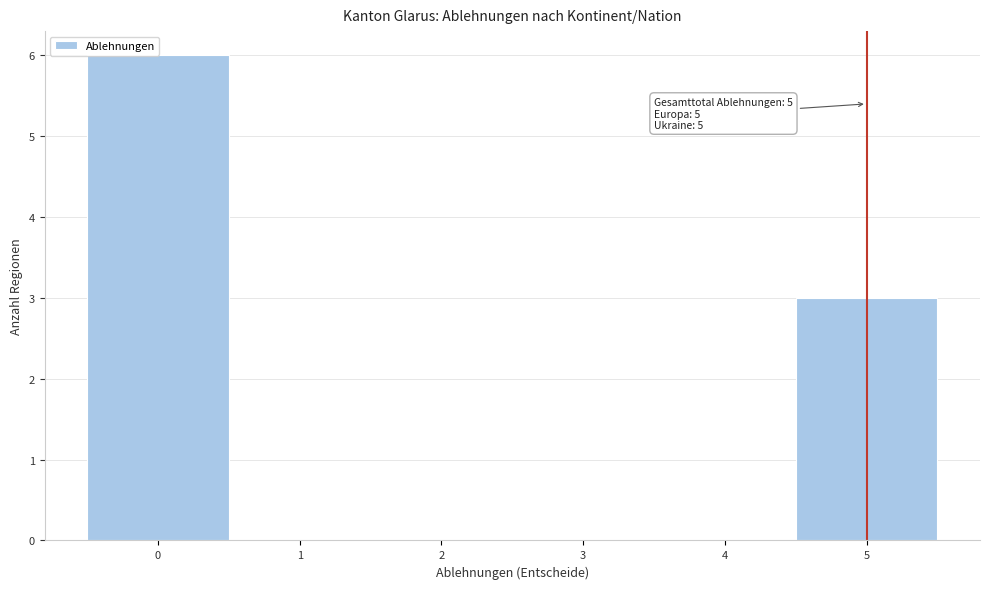

Over which range of the x-axis is the bar tallest?

-0.5 to 0.5